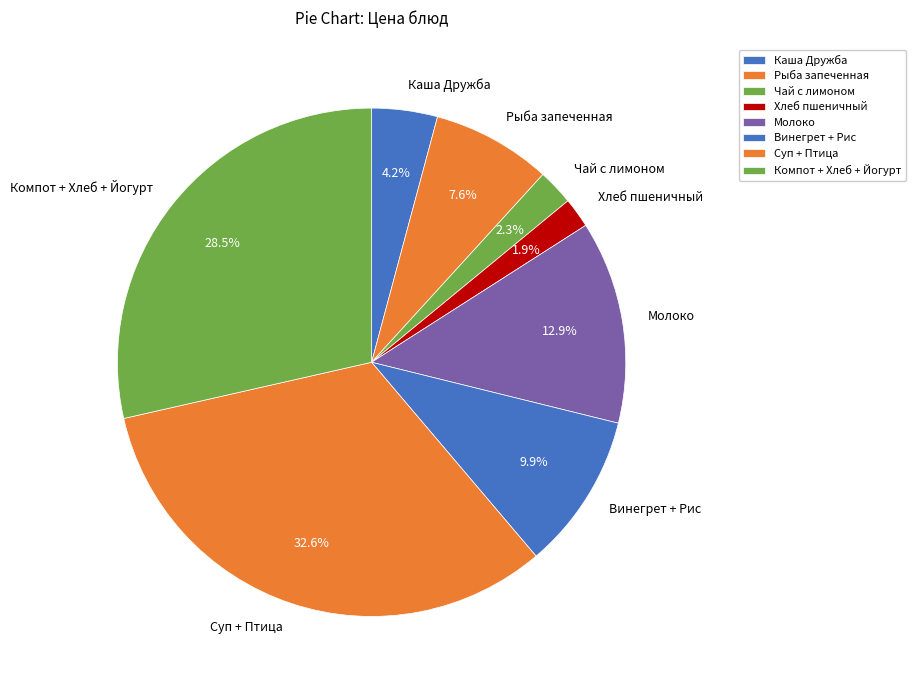

How much of the chart is everything except Чай с лимоном?

97.7%